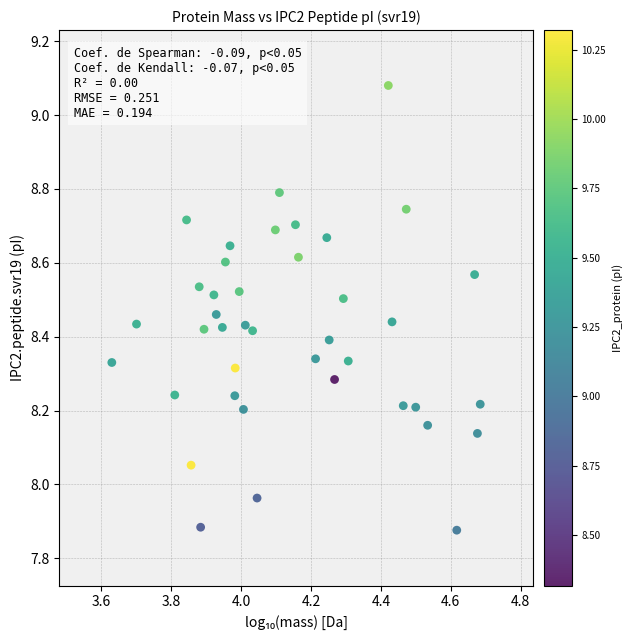

What is the range of X values (max minus min)?

1.1